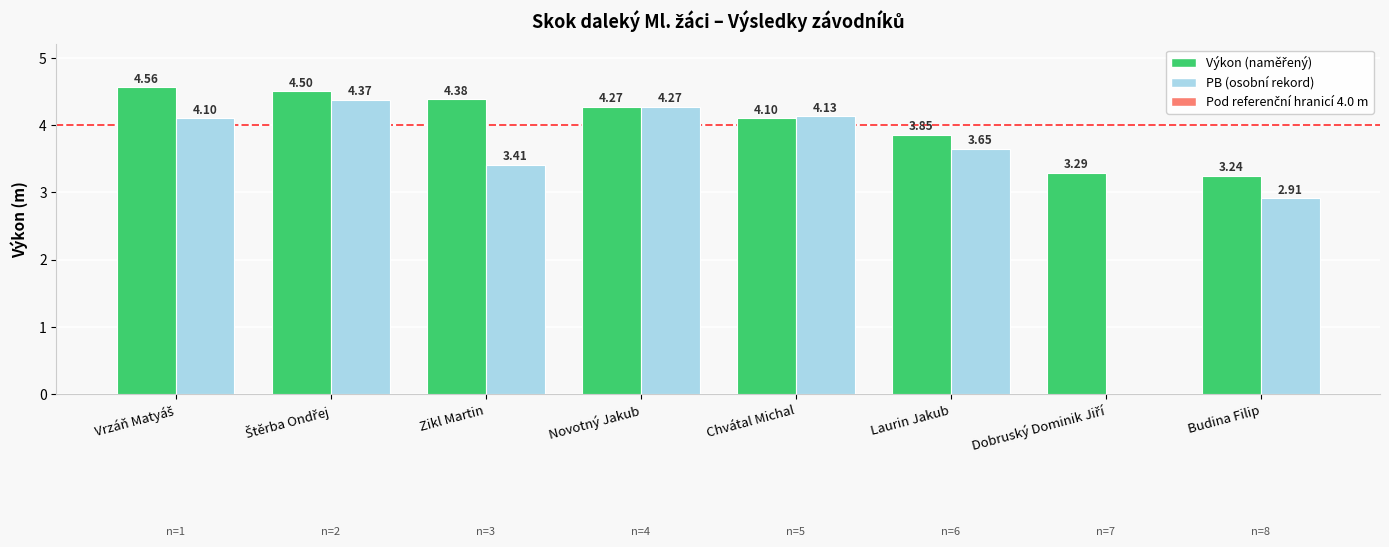

Are the bars horizontal?

No